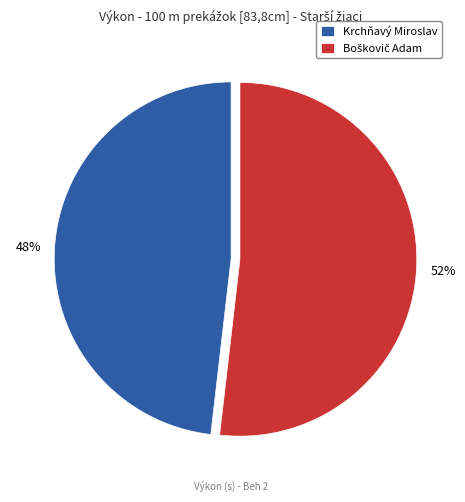

To the nearest percent, what is the average slice percentage?

50%